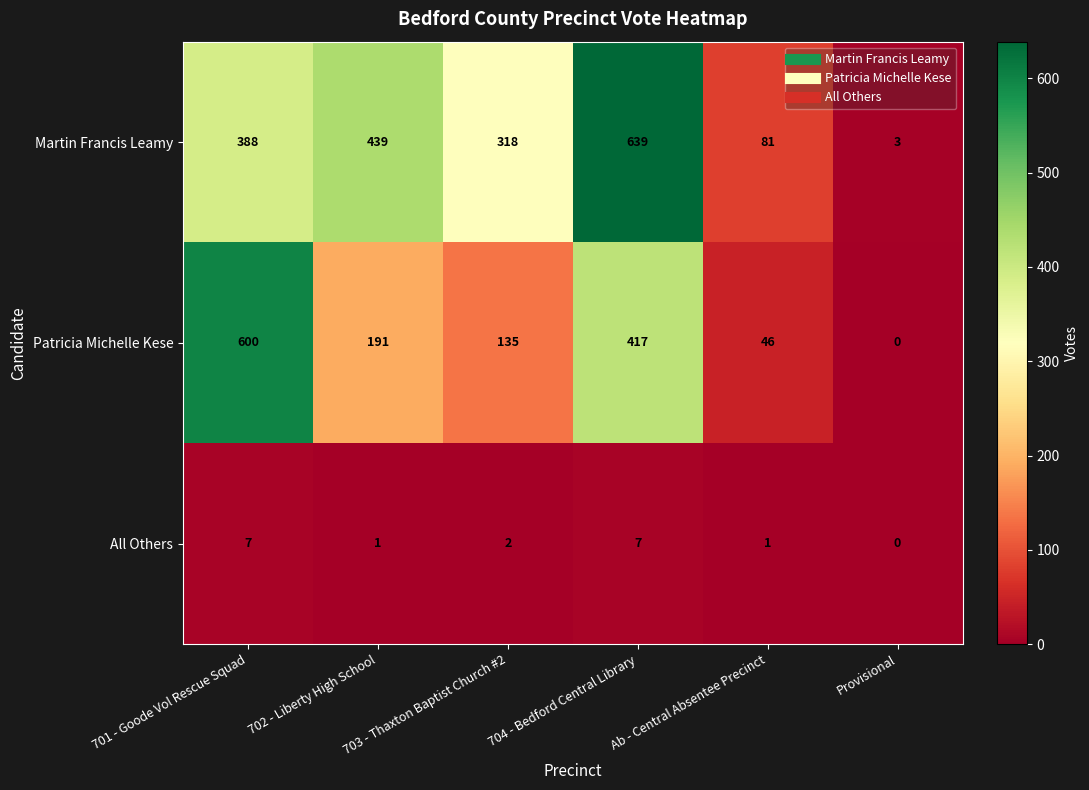

Which category has the highest value across all series?

704 - Bedford Central Library